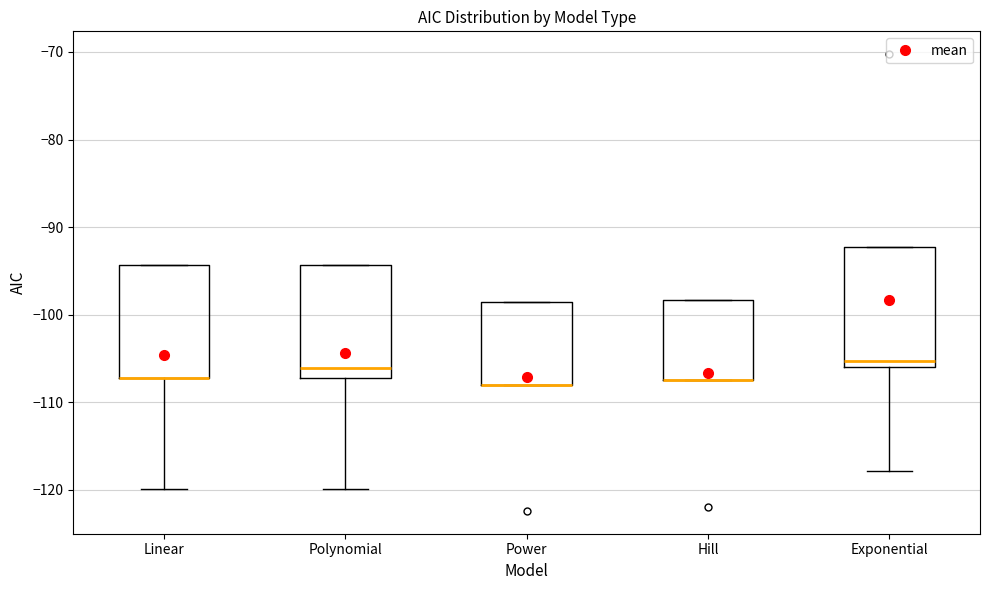

Where is the lower edge of the box for Polynomial on the y-axis? The values are not printed on the chart, so give them approximately, as read against the axis.

-107